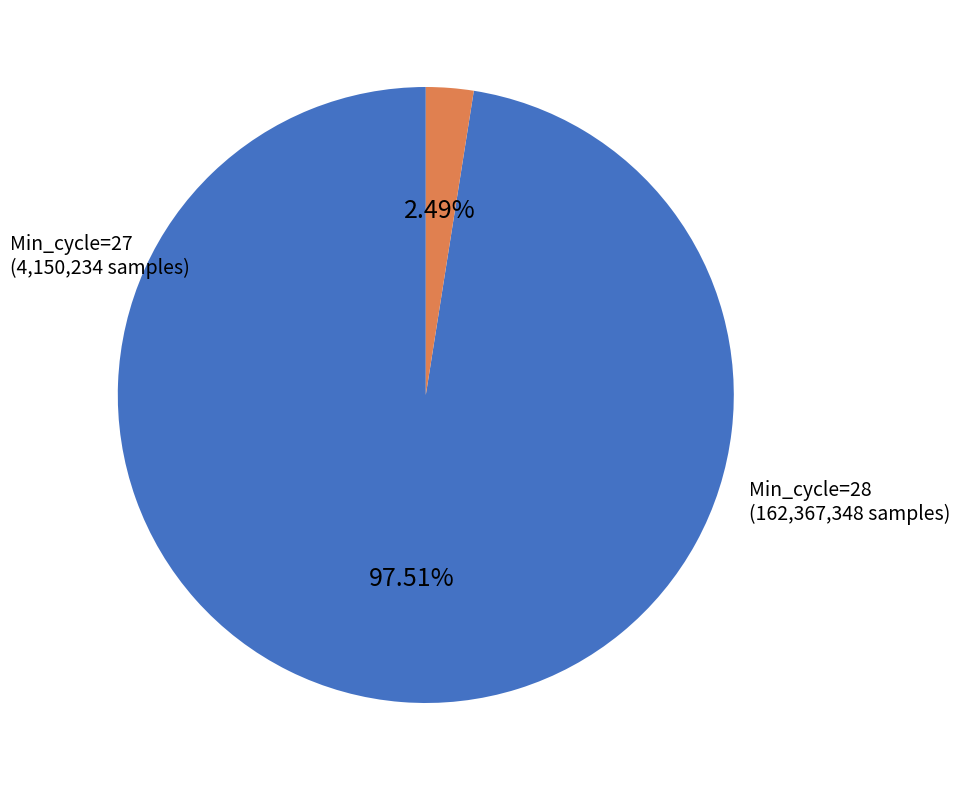

Do Min_cycle=28 and Min_cycle=27 together represent more than half of the pie?

Yes